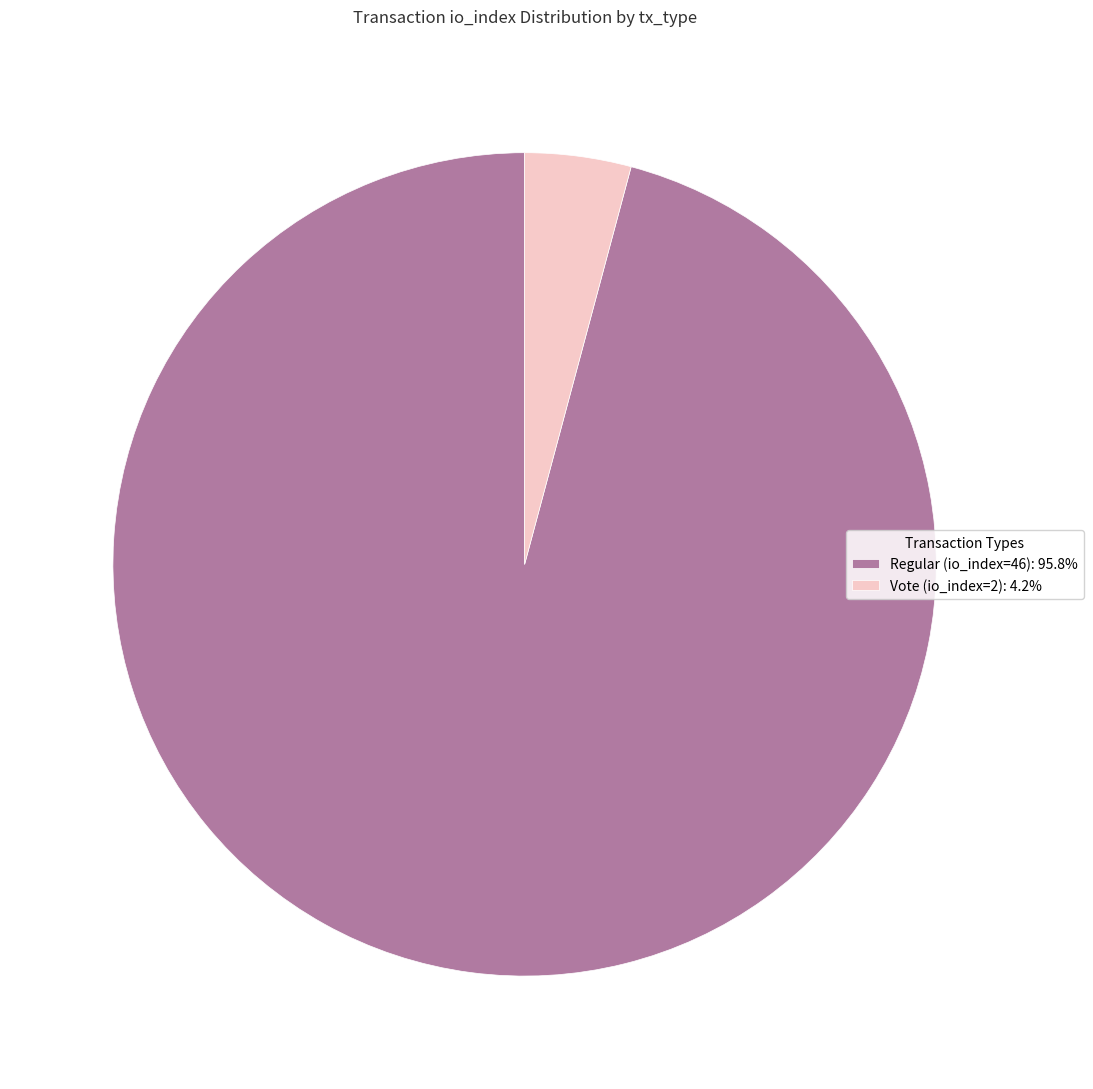

The Vote (io_index=2) slice represents 4% of the pie. True or false?

True